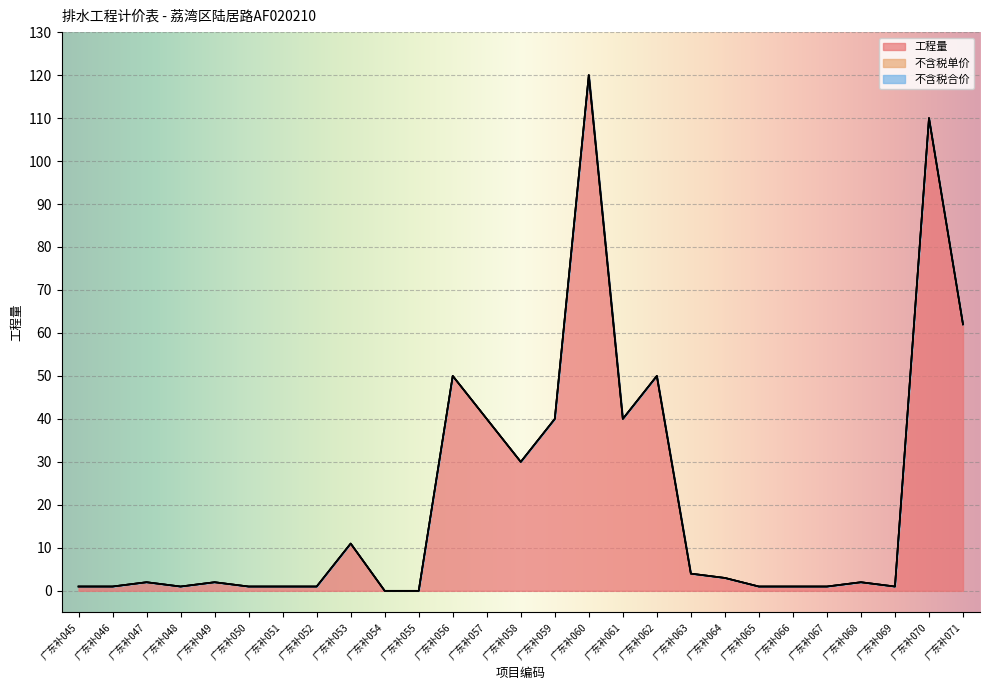

Reading right to left, transcribe all the data shown in this chart.

工程量: 62	110	1	2	1	1	1	3	4	50	40	120	40	30	40	50	0	0	11	1	1	1	2	1	2	1	1
不含税单价: 0	0	0	0	0	0	0	0	0	0	0	0	0	0	0	0	0	0	0	0	0	0	0	0	0	0	0
不含税合价: 0	0	0	0	0	0	0	0	0	0	0	0	0	0	0	0	0	0	0	0	0	0	0	0	0	0	0